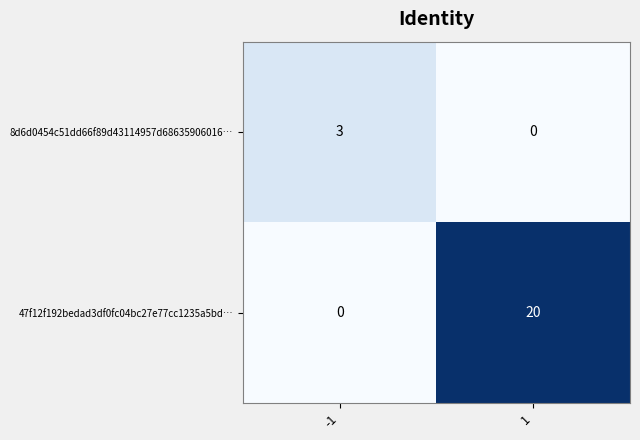

What is the greatest value displayed?

20